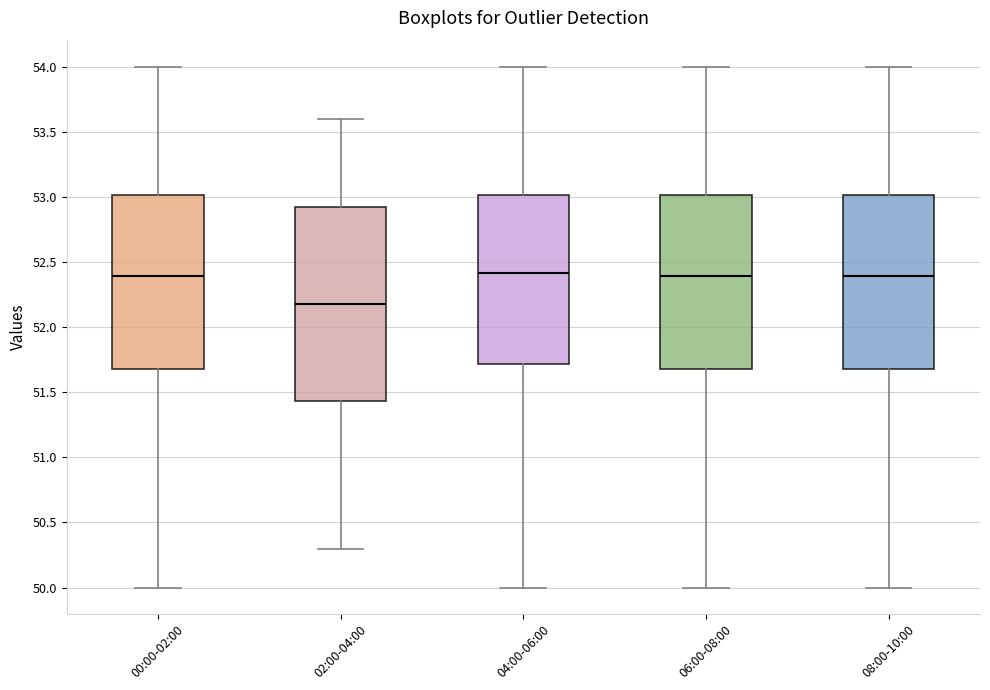

Reading left to right, read every box against the y-axis: the position of its median line, the range the box covers, and the ends of its whiskers. The values are not printed on the chart, so give them approximately, as read against the axis.

00:00-02:00: median 52.40, box 51.70 to 53.00, whiskers 50.00 to 54.00
02:00-04:00: median 52.20, box 51.45 to 52.95, whiskers 50.30 to 53.60
04:00-06:00: median 52.40, box 51.70 to 53.00, whiskers 50.00 to 54.00
06:00-08:00: median 52.40, box 51.70 to 53.00, whiskers 50.00 to 54.00
08:00-10:00: median 52.40, box 51.70 to 53.00, whiskers 50.00 to 54.00